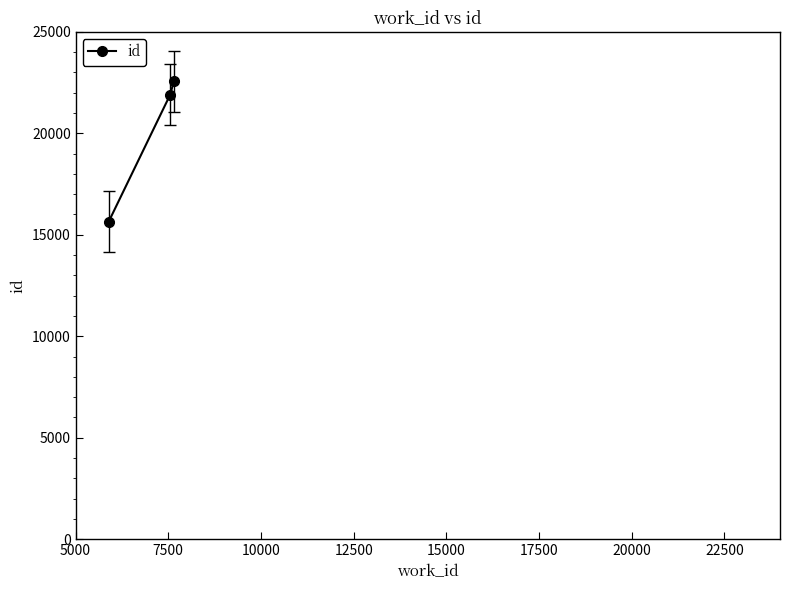

What is the greatest value displayed?

22570